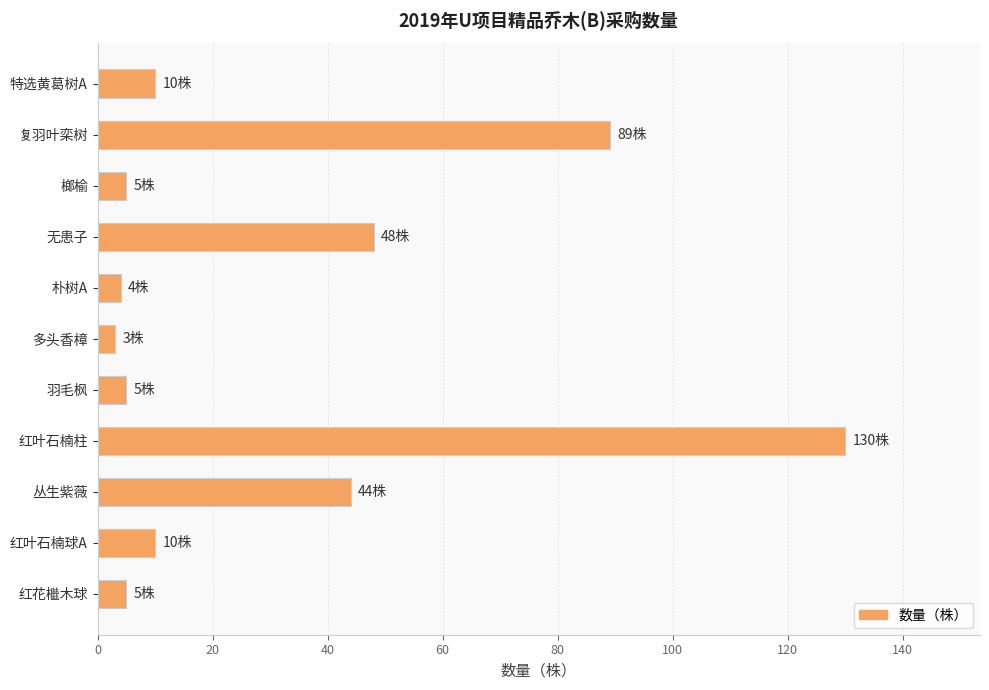

The value at 丛生紫薇 is 44. True or false?

True